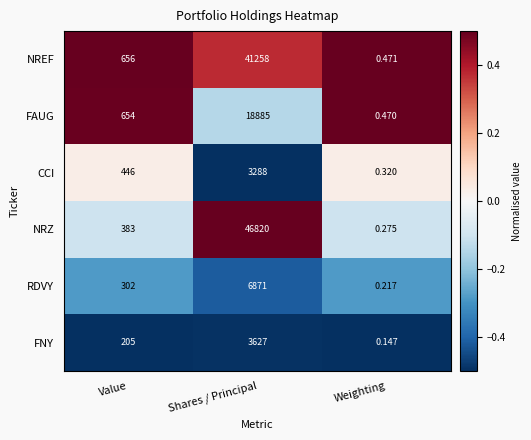

Rank the series at Weighting from highest to lowest value.

NREF, FAUG, CCI, NRZ, RDVY, FNY